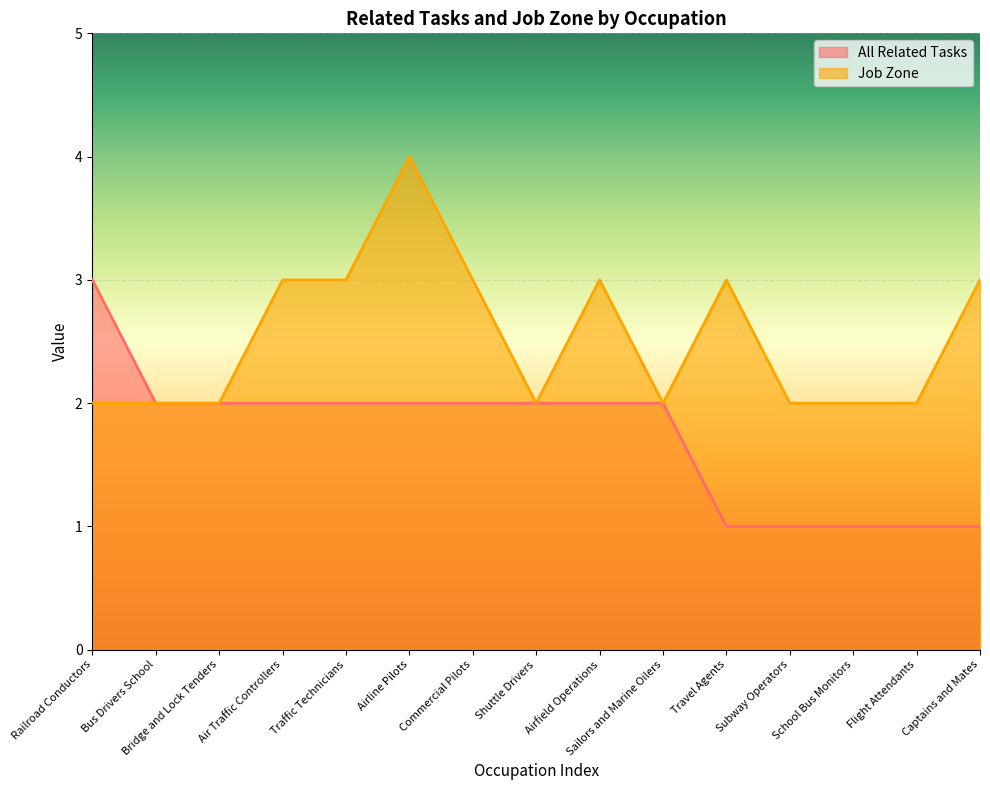

Reading right to left, list all the values displayed in this chart.

All Related Tasks: Captains and Mates=1	Flight Attendants=1	School Bus Monitors=1	Subway Operators=1	Travel Agents=1	Sailors and Marine Oilers=2	Airfield Operations=2	Shuttle Drivers=2	Commercial Pilots=2	Airline Pilots=2	Traffic Technicians=2	Air Traffic Controllers=2	Bridge and Lock Tenders=2	Bus Drivers School=2	Railroad Conductors=3
Job Zone: Captains and Mates=3	Flight Attendants=2	School Bus Monitors=2	Subway Operators=2	Travel Agents=3	Sailors and Marine Oilers=2	Airfield Operations=3	Shuttle Drivers=2	Commercial Pilots=3	Airline Pilots=4	Traffic Technicians=3	Air Traffic Controllers=3	Bridge and Lock Tenders=2	Bus Drivers School=2	Railroad Conductors=2